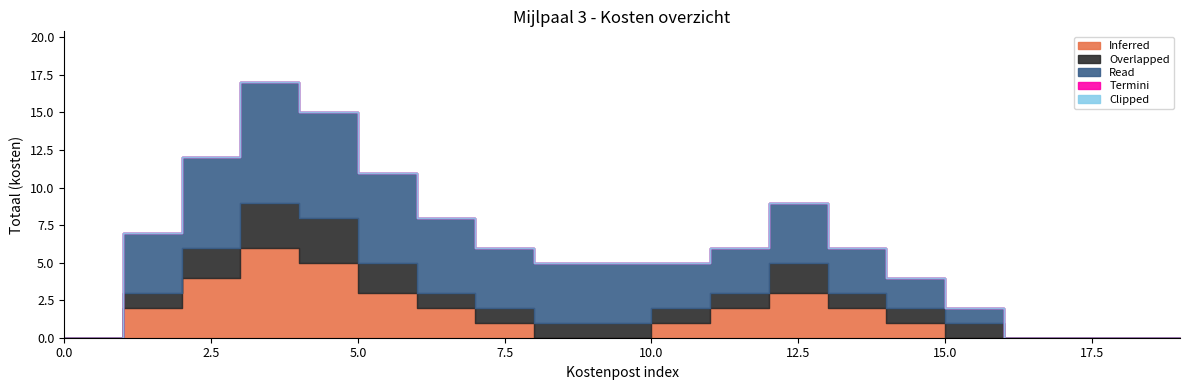

Count the number of data series in this chart.

5